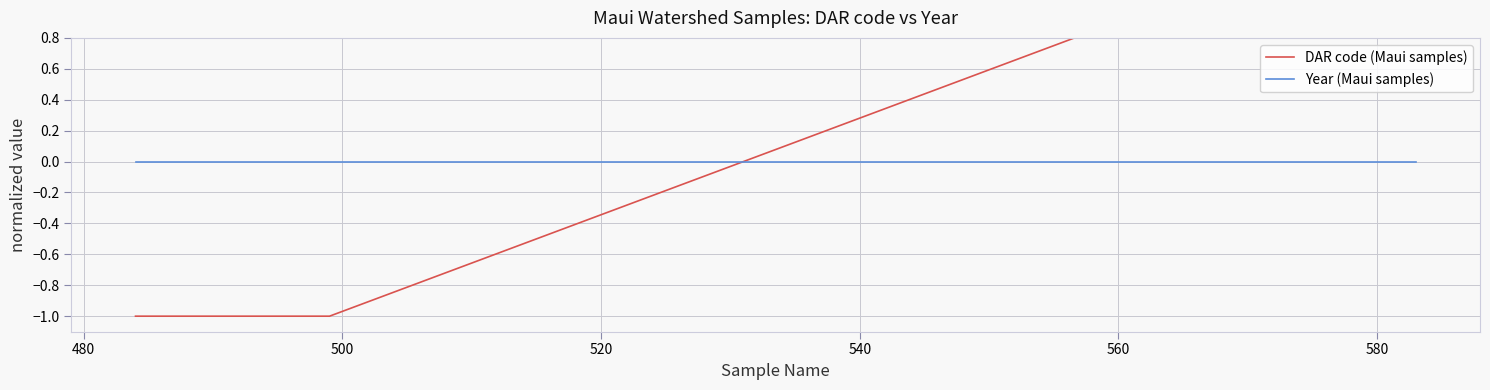

How many lines are shown in the chart?

2